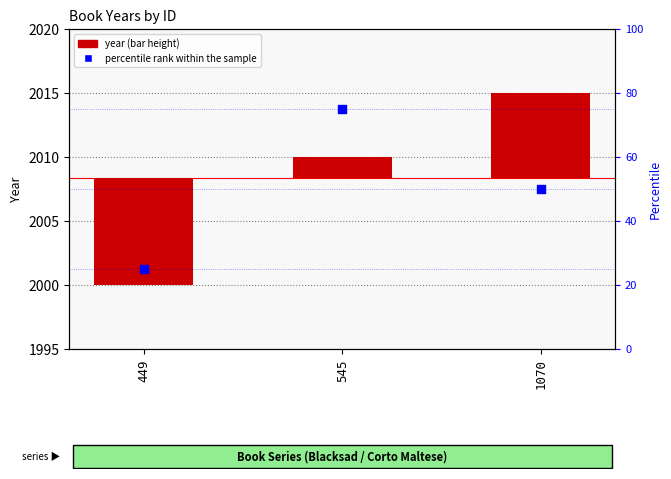

At which category is the sum across all series the highest?

545